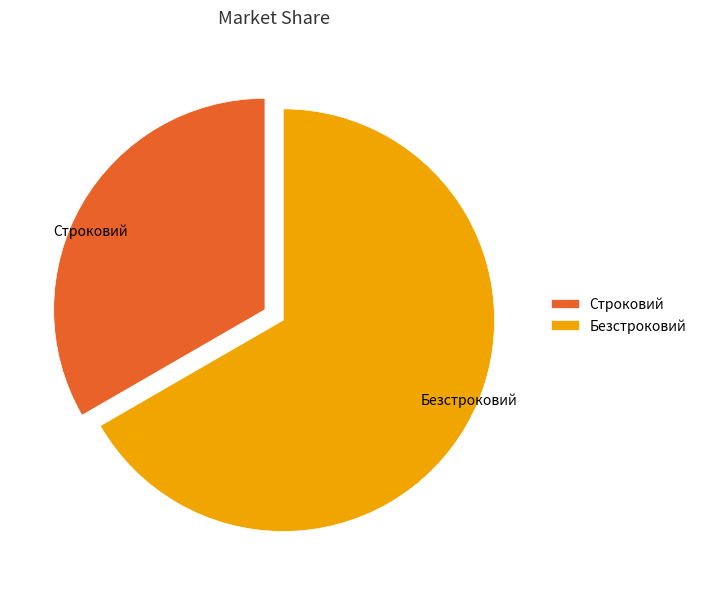

True or false: Строковий accounts for 46% of the total.

False